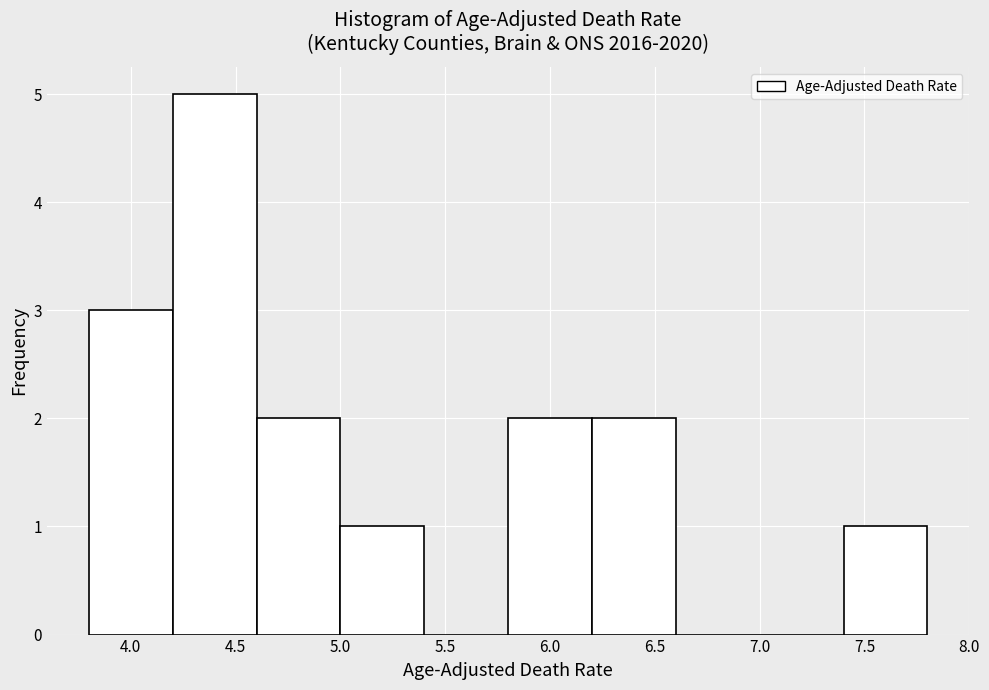

How tall is the bar that spans 4.6 to 5.0 on the x-axis? The values are not printed on the chart, so give them approximately, as read against the axis.

2